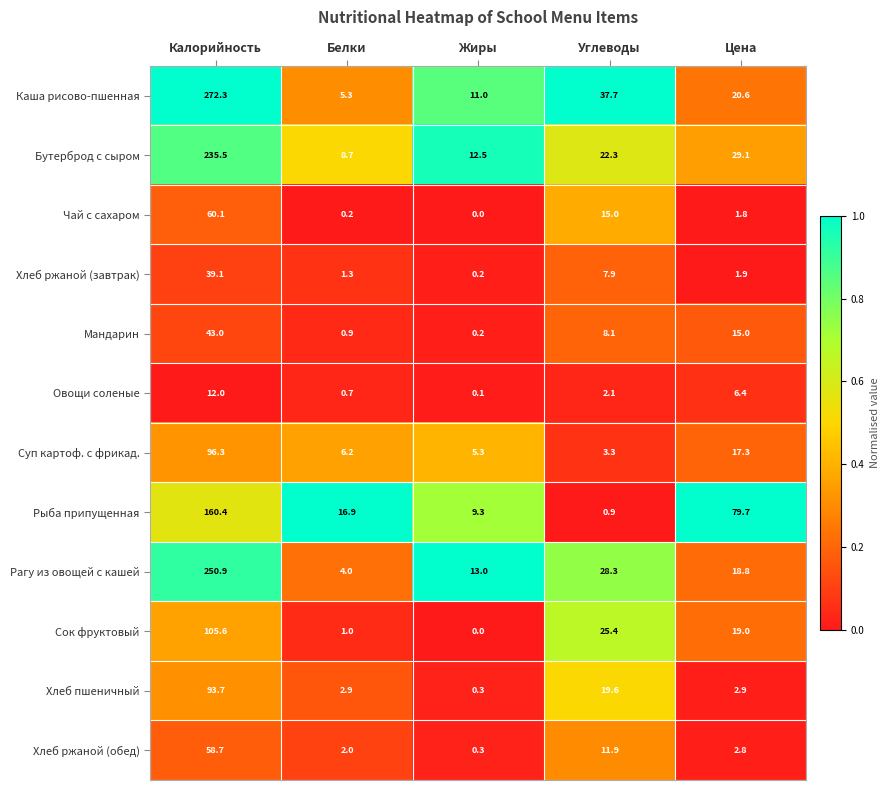

What is the difference between the second highest and minimum values in the Овощи соленые series?

6.3